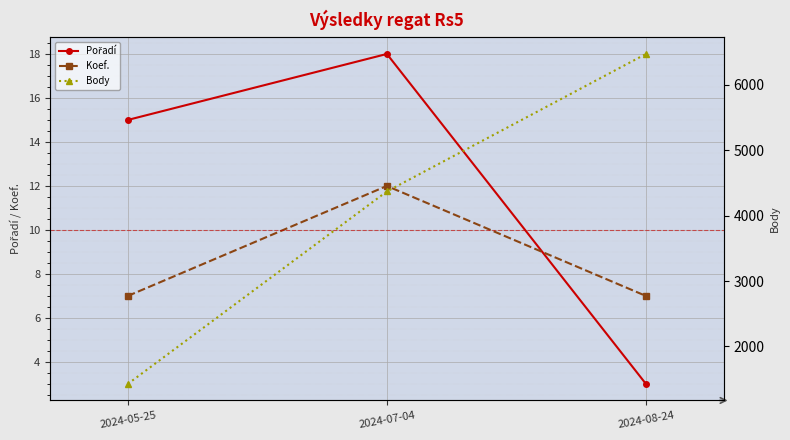

Reading left to right, list all the values displayed in this chart.

Pořadí: 2024-05-25=15	2024-07-04=18	2024-08-24=3
Koef.: 2024-05-25=7	2024-07-04=12	2024-08-24=7
Body: 2024-05-25=1426	2024-07-04=4371	2024-08-24=6474